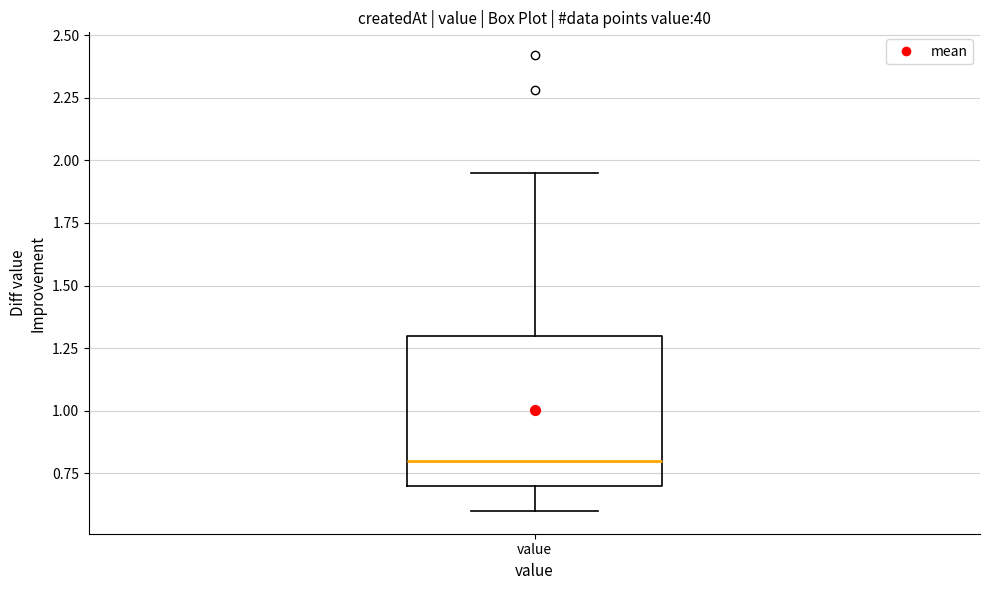

Transcribe this box plot: give where the median line is, the range the box spans, and where the two whiskers end, as read against the y-axis. The values are not printed on the chart, so give them approximately, as read against the axis.

median 0.80, box 0.70 to 1.30, whiskers 0.60 to 1.95